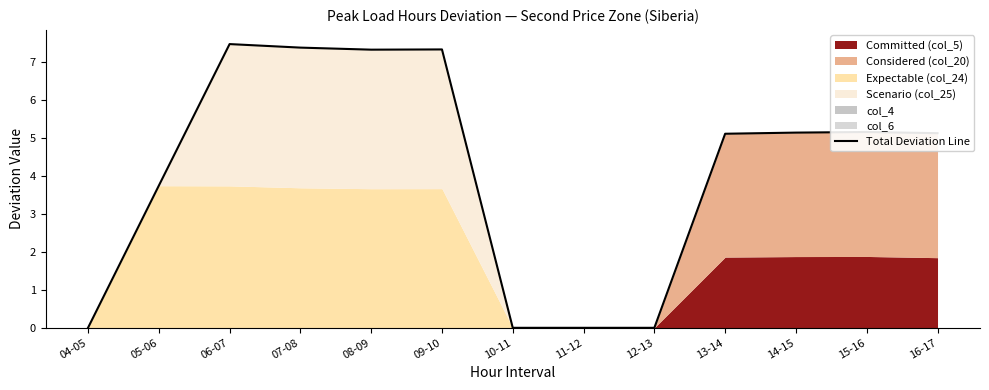

The value at 13-14 is 1.1. True or false?

False